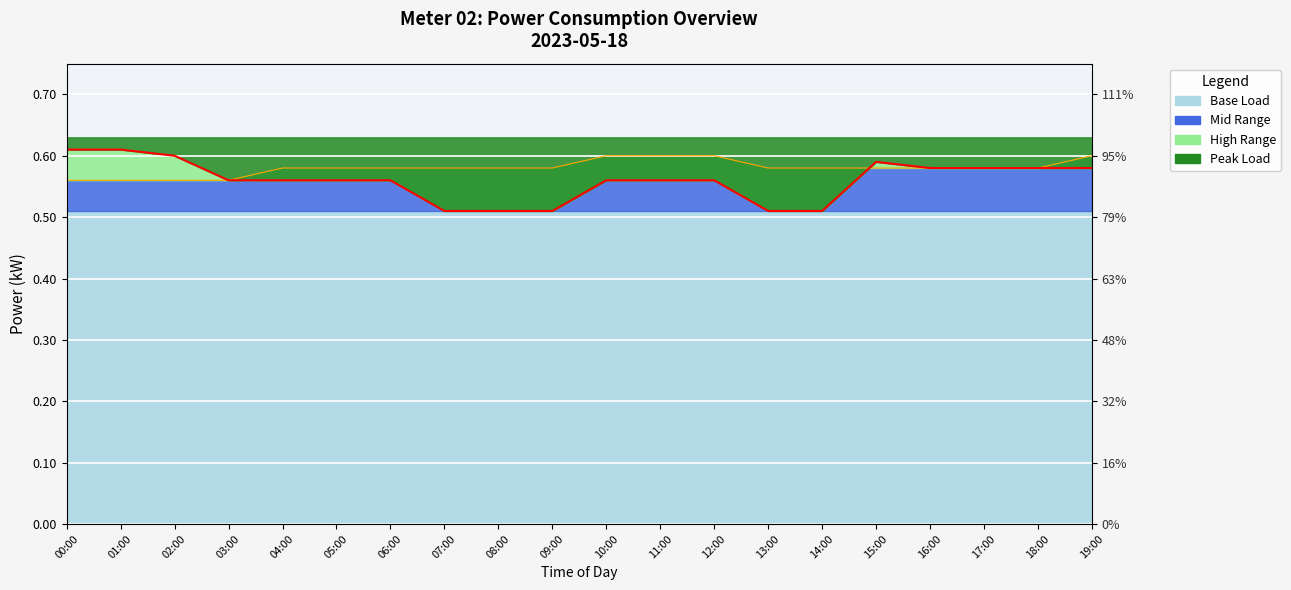

What position from the left is 18:00?

19